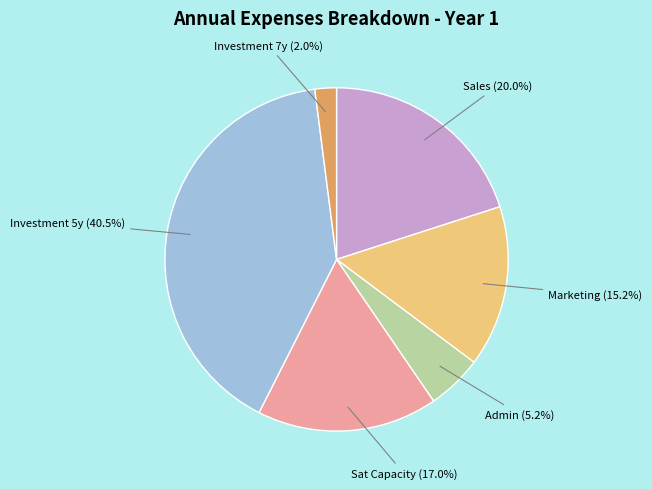

Is there any slice that represents more than half of the pie?

No